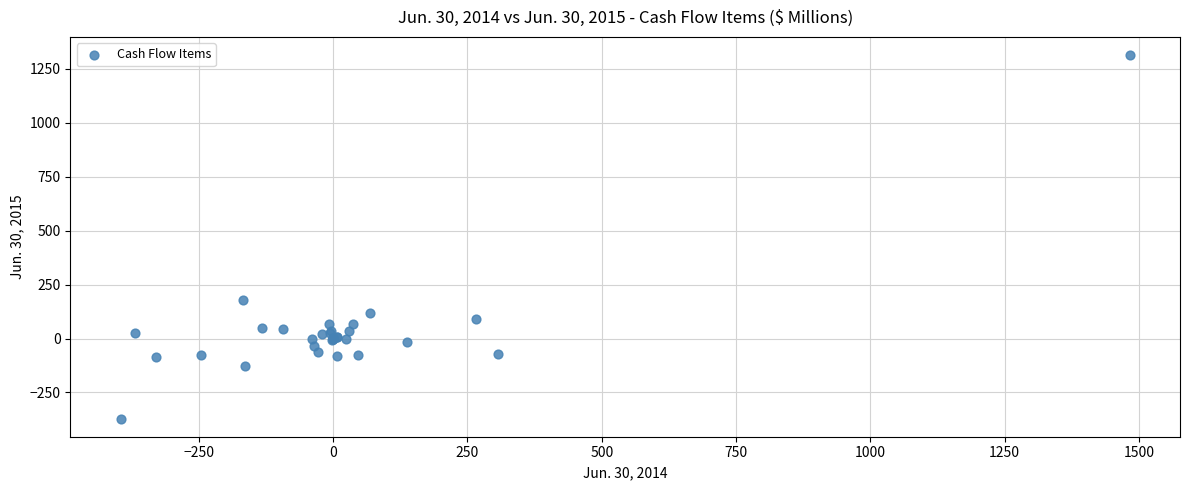

What Y value in the scatter plot is closest to 471?

177.5